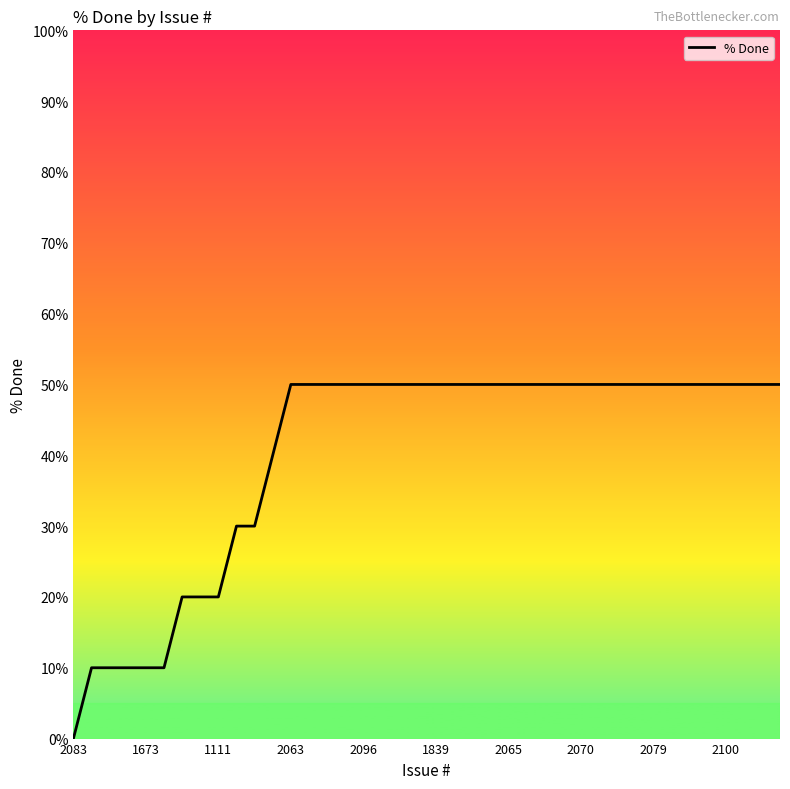

What is the difference between the maximum and minimum values?

50